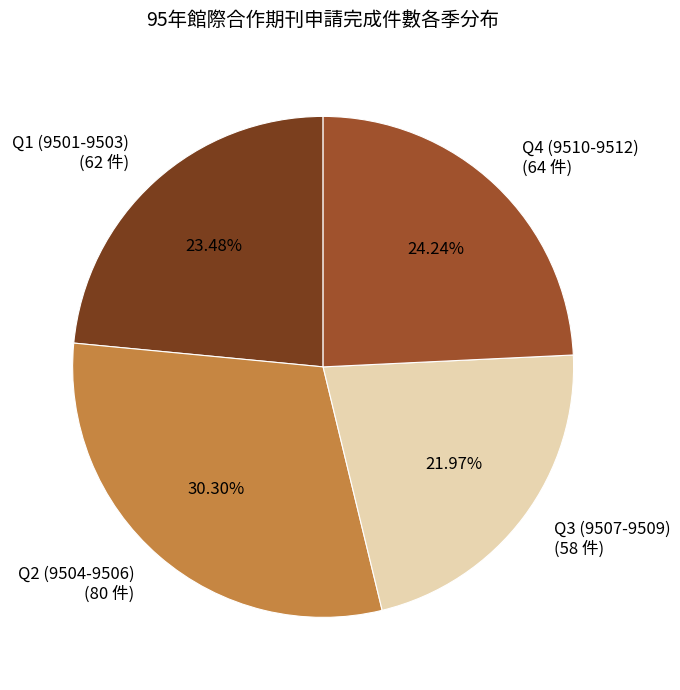

Count the number of slices in the pie.

4